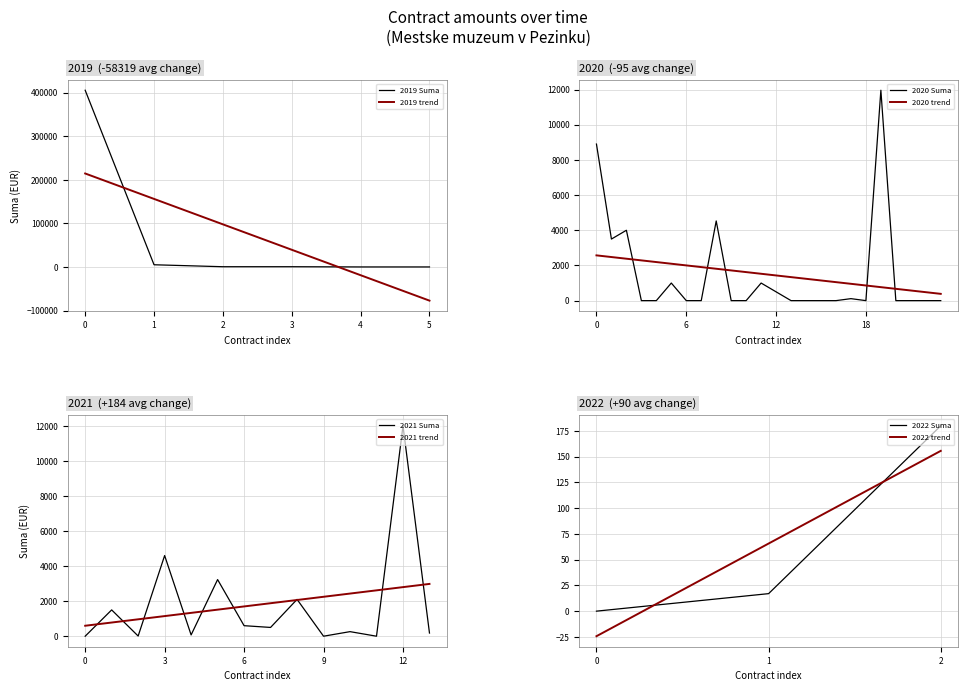

What is the average value?

11795.2